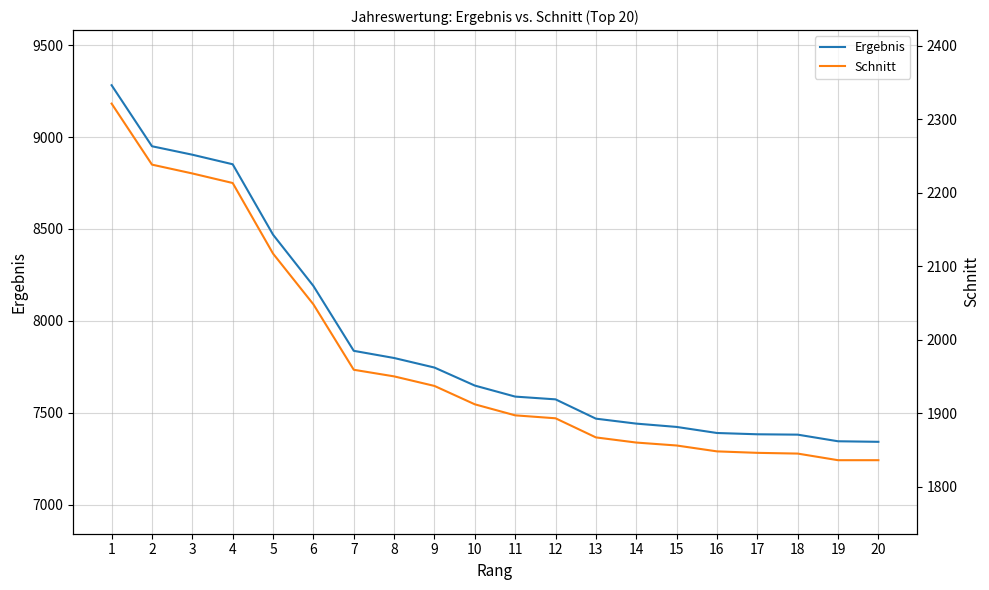

What is the total value across all series at 10?

9560